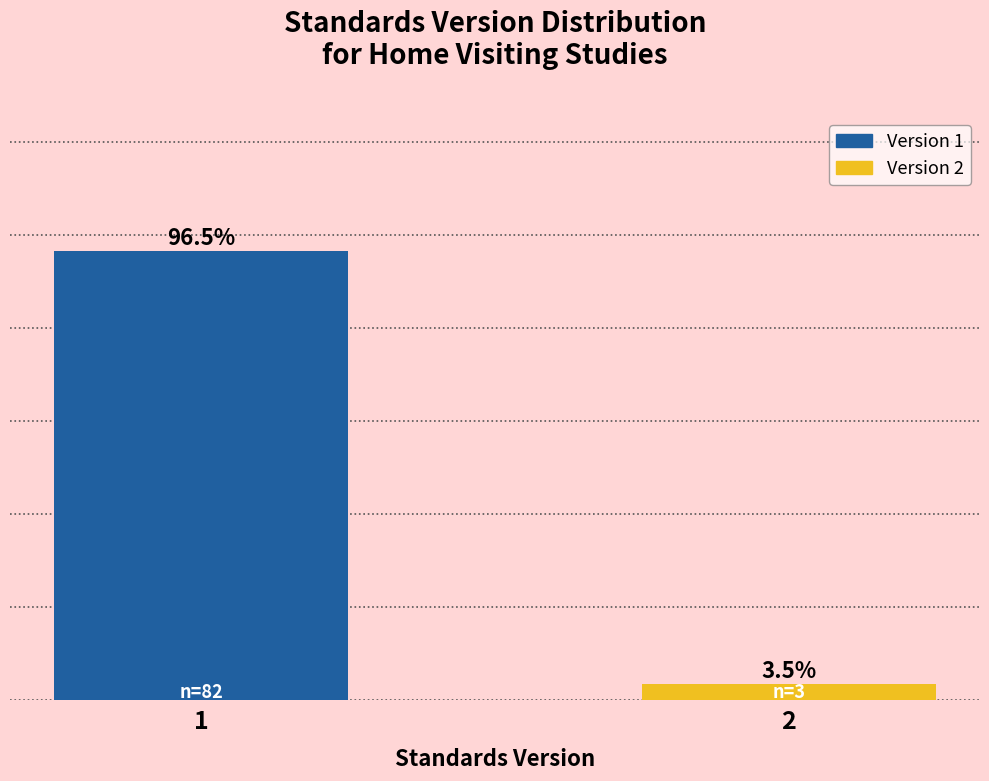

List the labels in order of value, smallest first.

2, 1